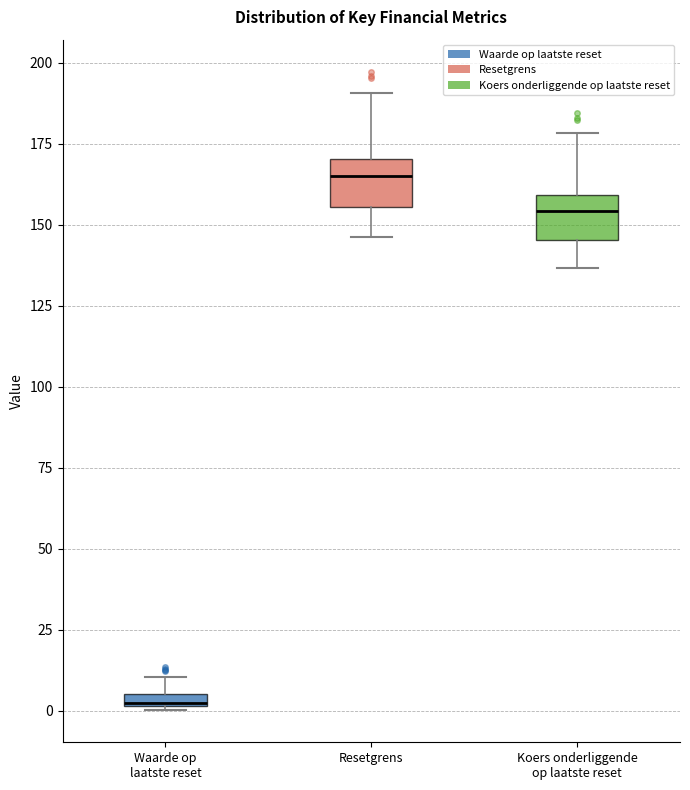

Where does the upper whisker of the box for Waarde op laatste reset end on the y-axis? The values are not printed on the chart, so give them approximately, as read against the axis.

10